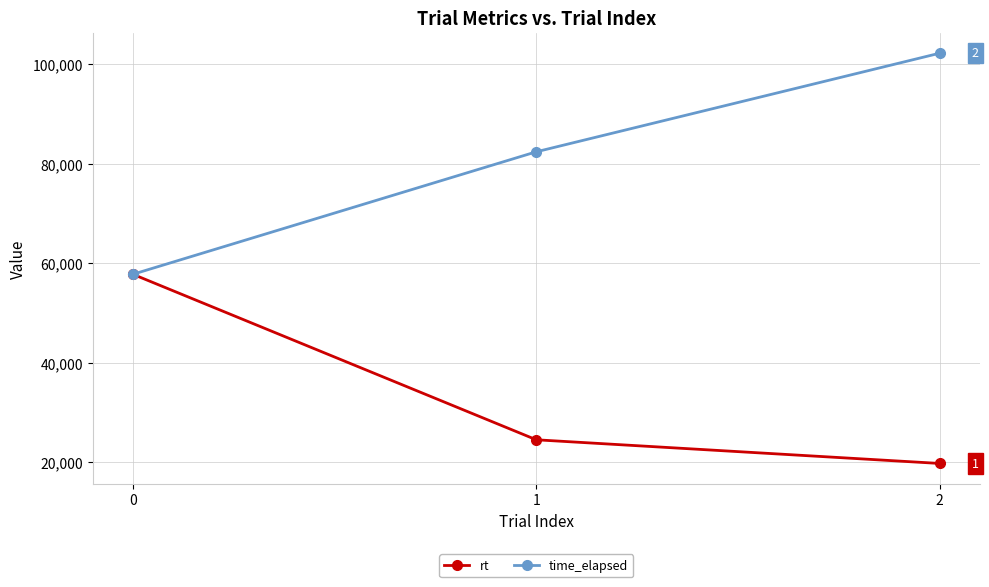

The value of rt at 0 is 57779. True or false?

True